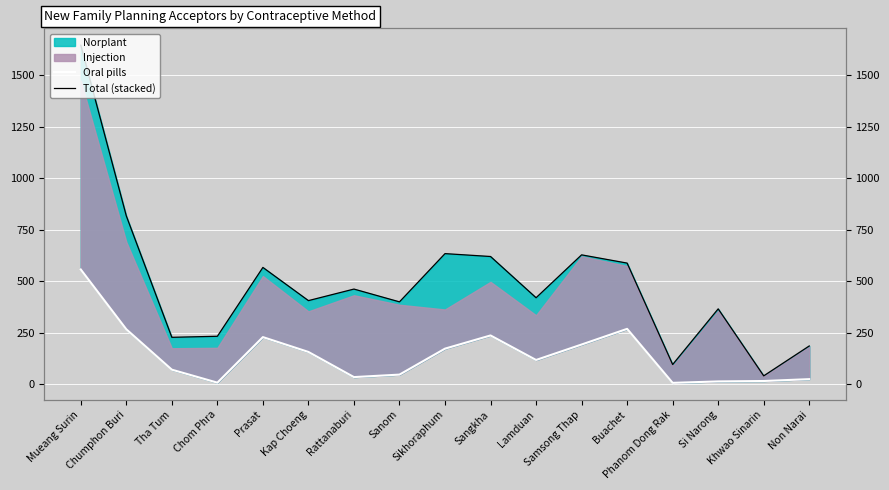

What is the spread (max minus min) of values at Khwao Sinarin?

25